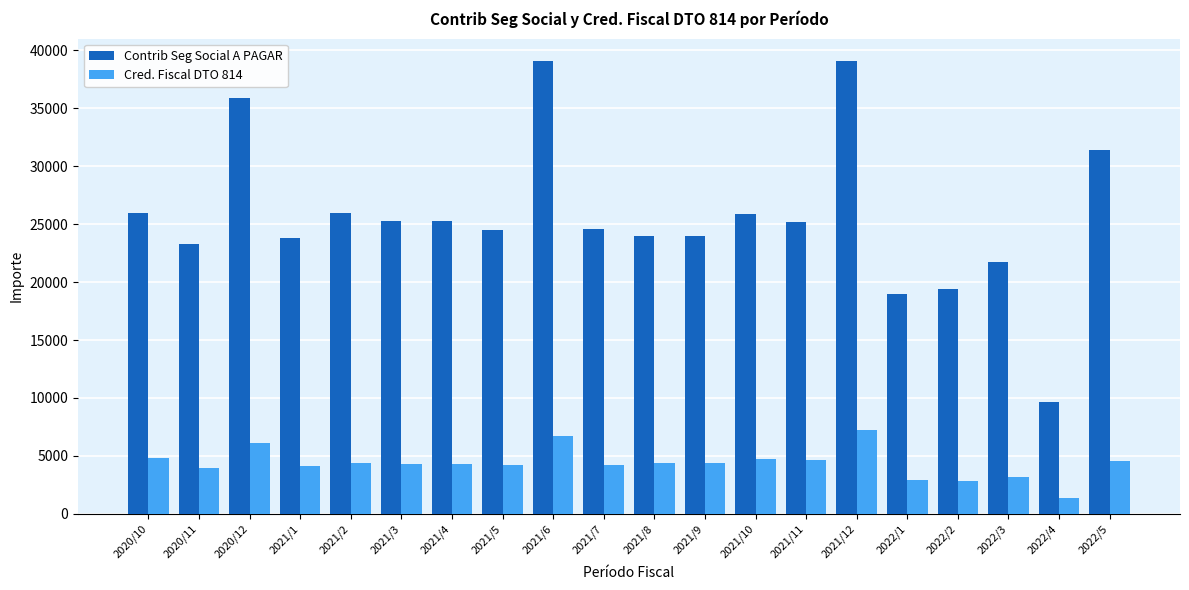

List the series in order of their overall mean, highest first.

Contrib Seg Social A PAGAR, Cred. Fiscal DTO 814